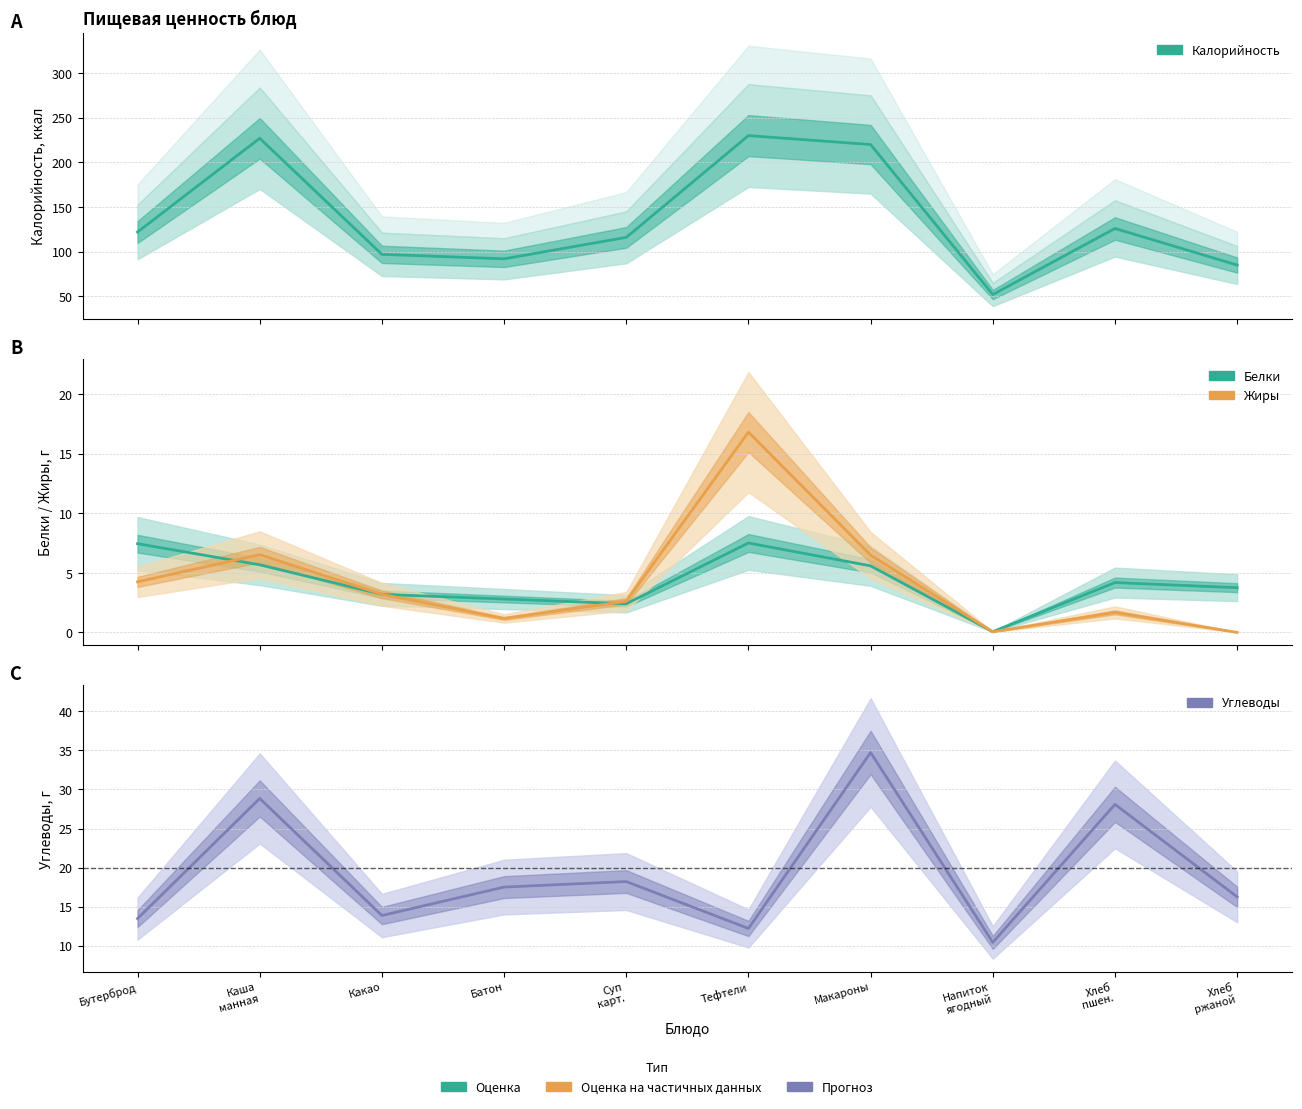

Which series has the largest total across all categories?

Калорийность (оценка)